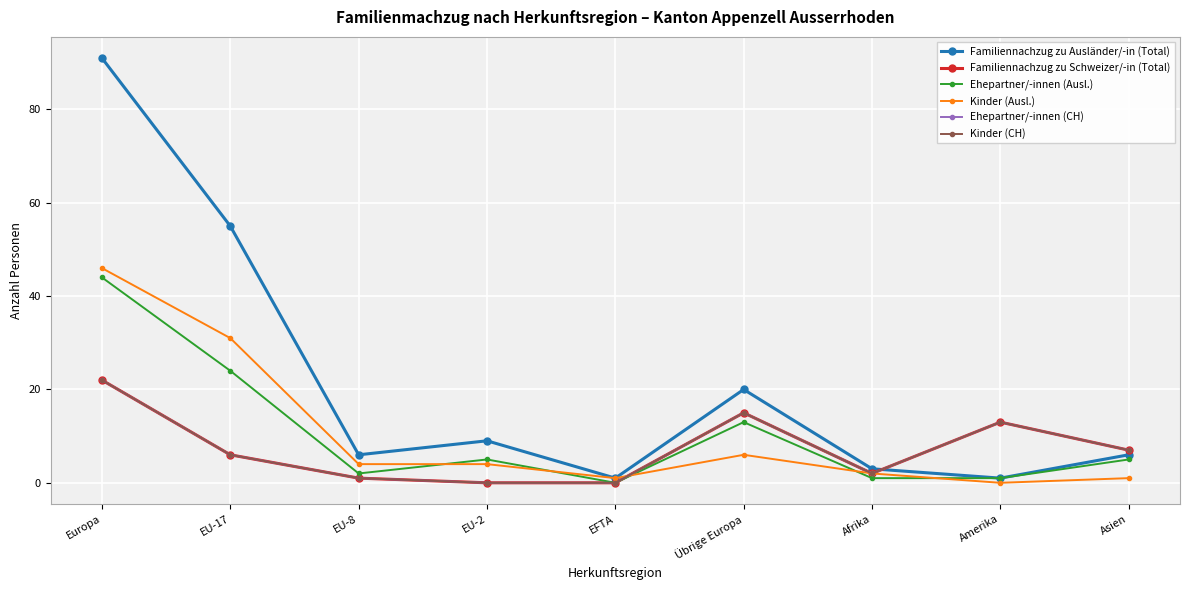

At which category is the sum across all series the highest?

Europa